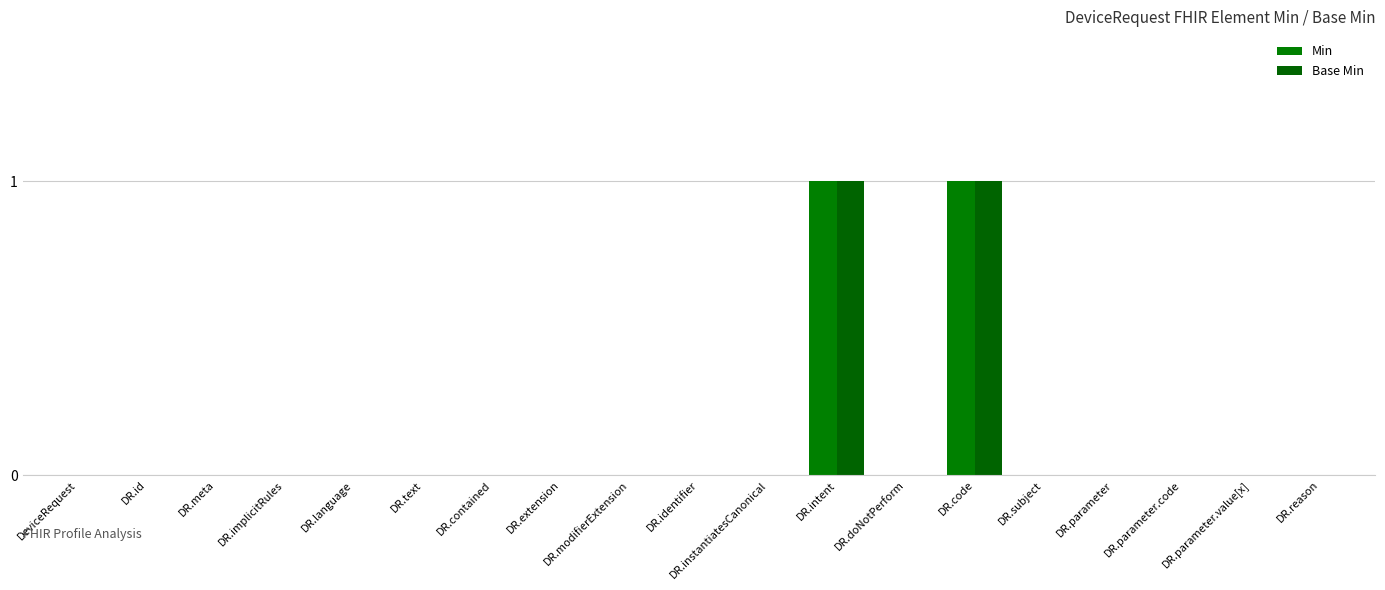

What is the difference between the second highest and minimum values in the Min series?

1